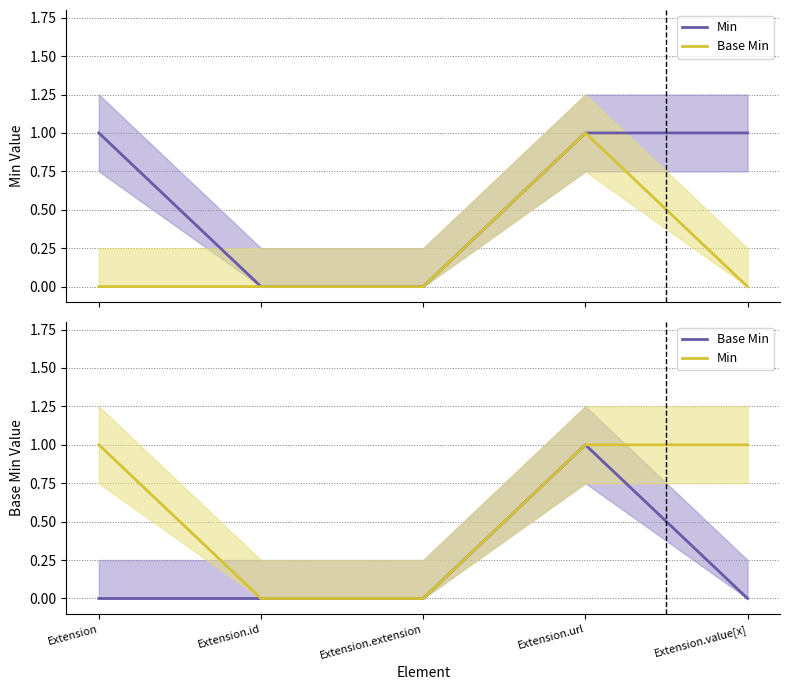

Is this an area chart (filled region under the line)?

No